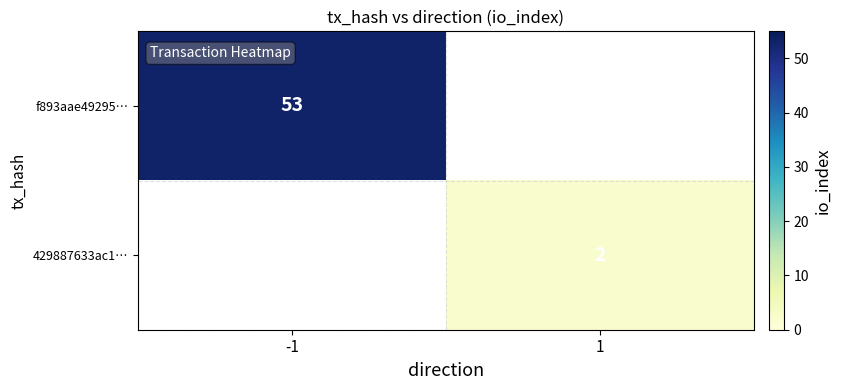

Is it true that f893aae49295… equals 53 at -1?

True